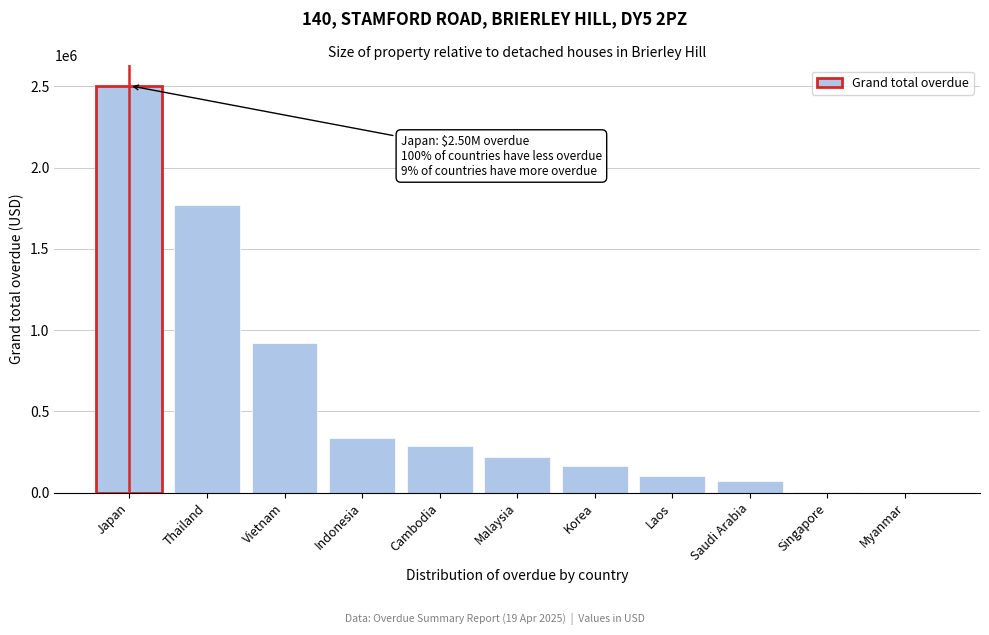

What is the sum of the values at Cambodia and Malaysia?

501678.1